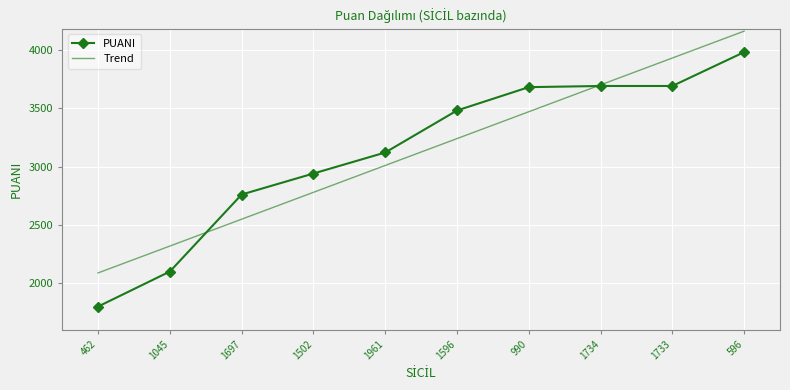

How many intersections are there between Trend and PUANI?

2